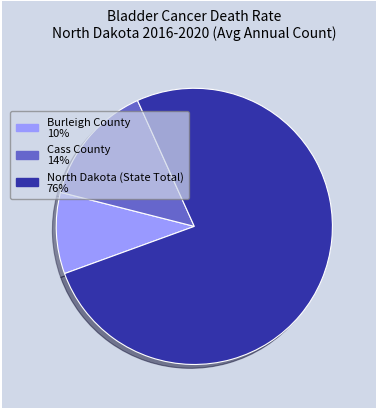

How many segments does this pie chart have?

3